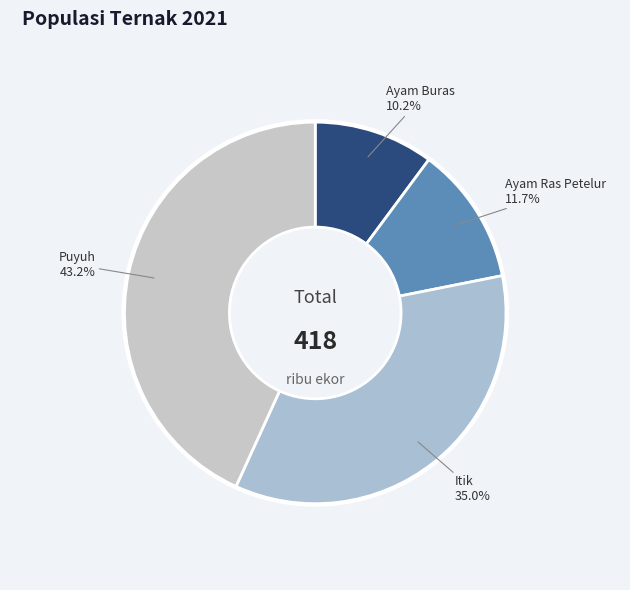

How many slices are in this pie chart?

4